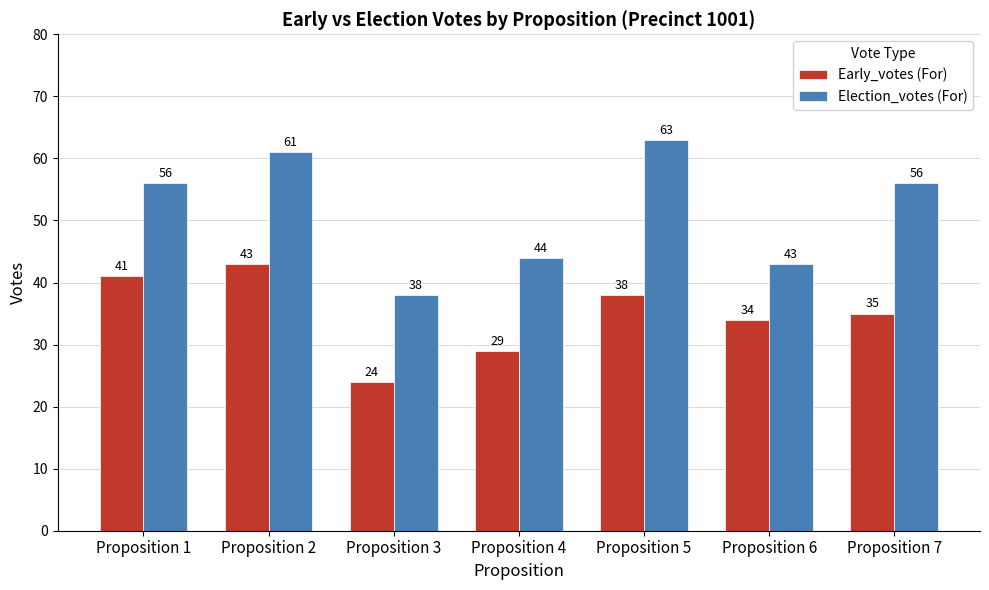

What is the value of the Election_votes (For) bar at the 3rd from the left?

38